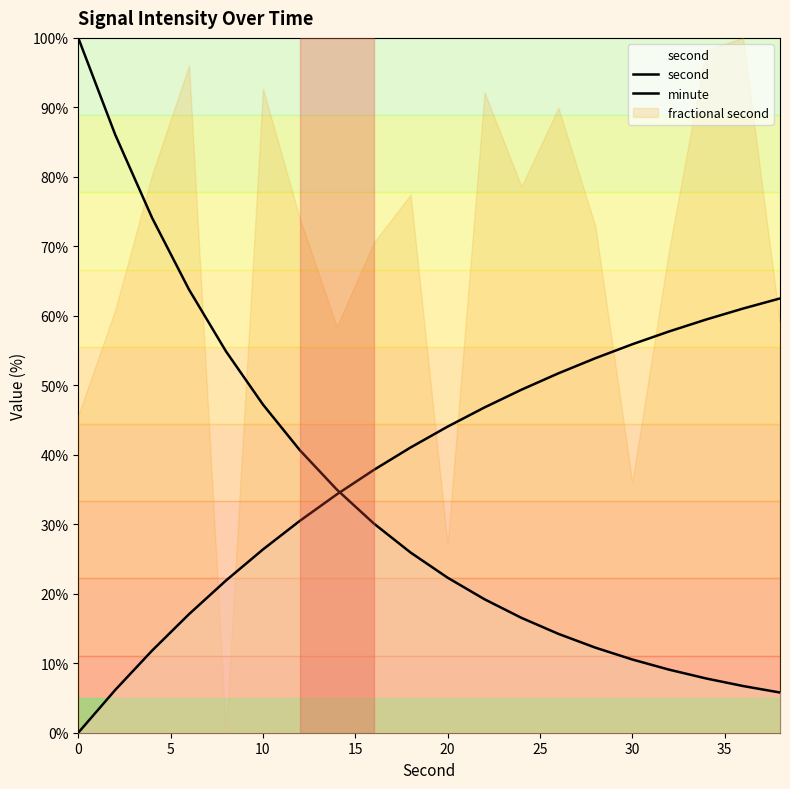

What is the difference between the maximum and minimum values in the second series?

94.2